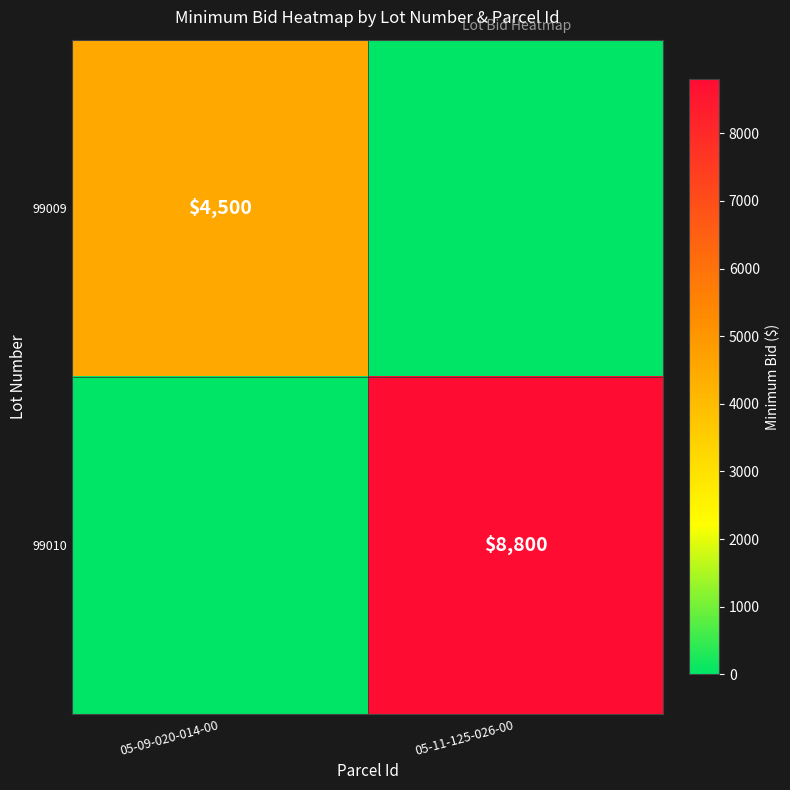

True or false: 99010 has a value of 3012 at 05-11-125-026-00.

False